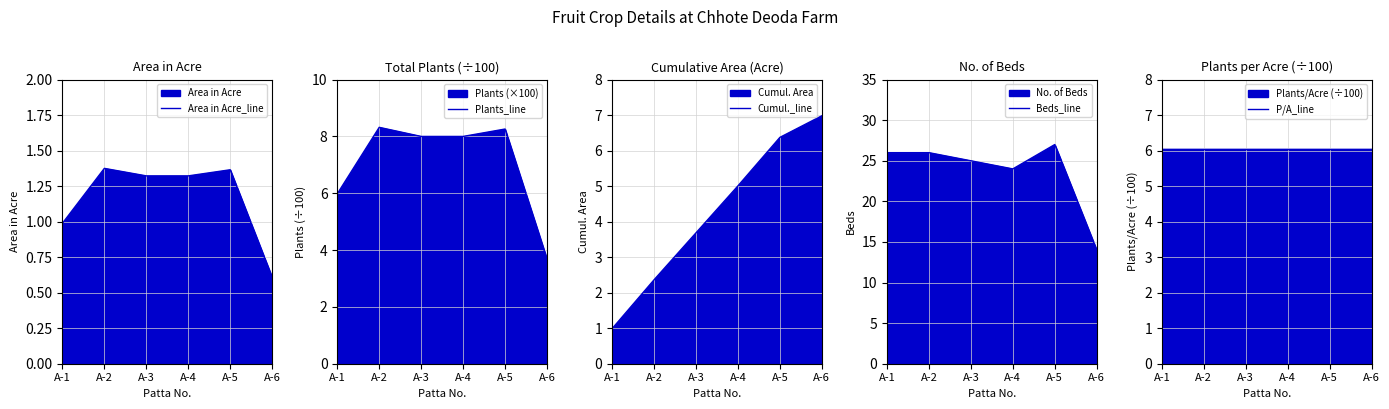

Rank the categories by Plants_line value from lowest to highest.

A-6, A-1, A-3, A-4, A-5, A-2